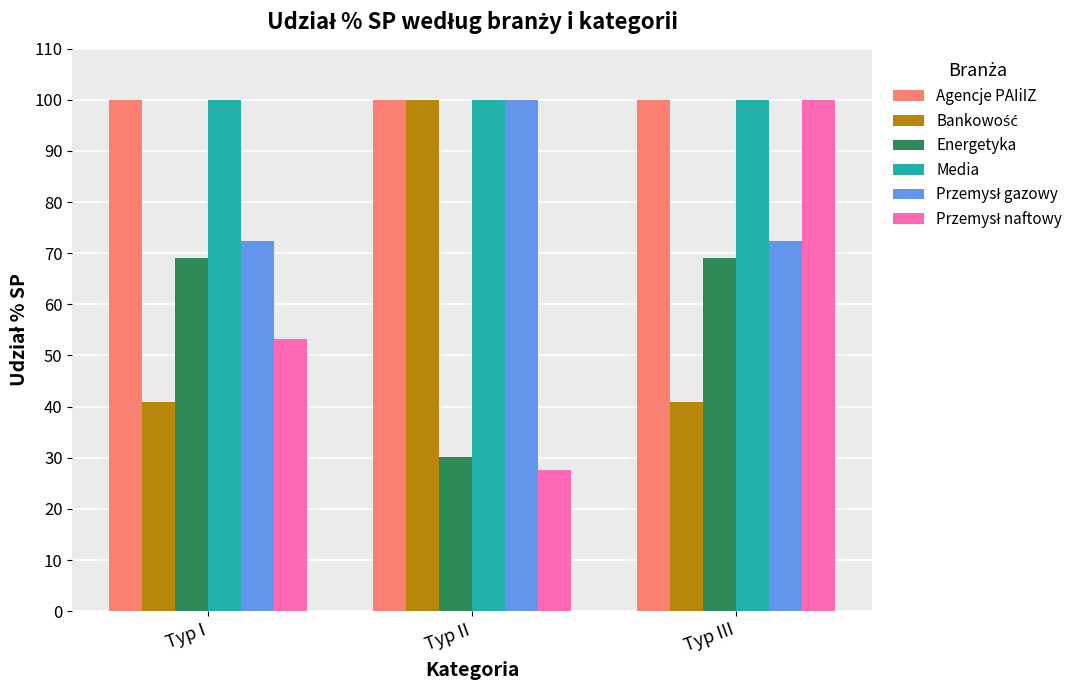

What is the total value across all series at Typ I?

435.6